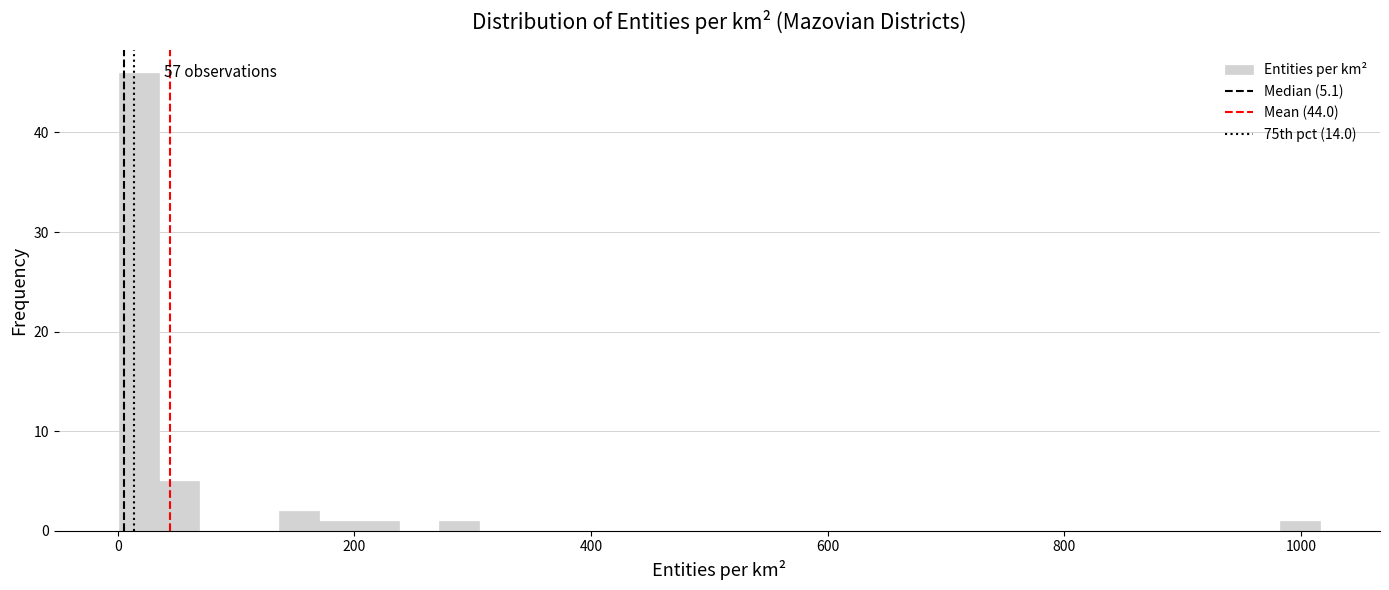

Read against the x-axis, roughly where is the centre of the tallest bar?

20